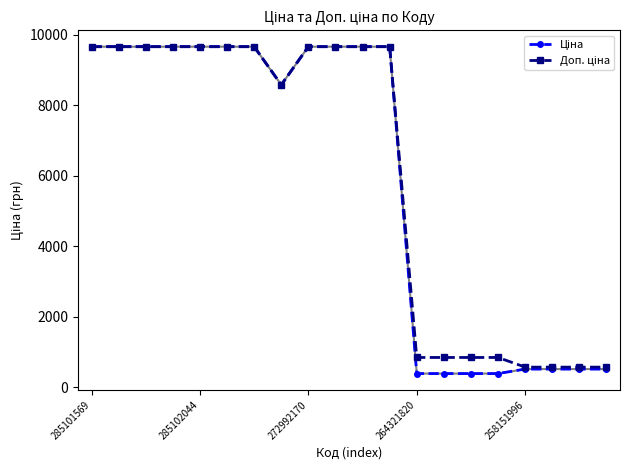

At how many categories does at least one series exceed 8238?

12